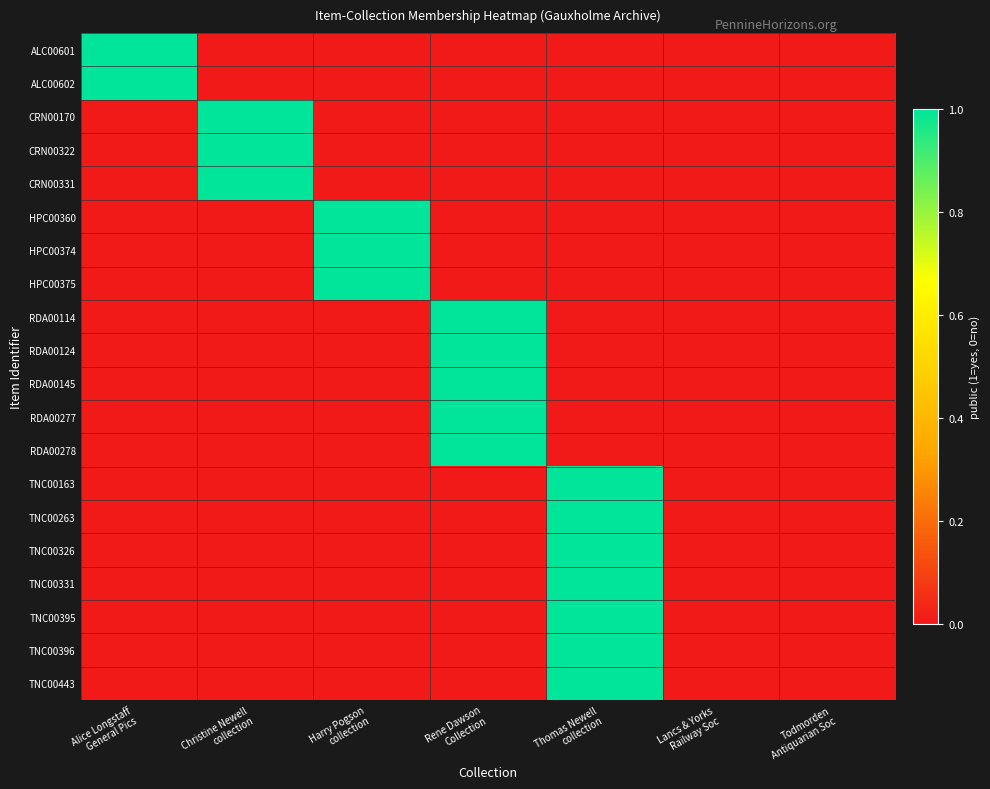

Reading right to left, transcribe all the data shown in this chart.

ALC00601: Todmorden
Antiquarian Soc=0	Lancs & Yorks
Railway Soc=0	Thomas Newell
collection=0	Rene Dawson
Collection=0	Harry Pogson
collection=0	Christine Newell
collection=0	Alice Longstaff
General Pics=1
ALC00602: Todmorden
Antiquarian Soc=0	Lancs & Yorks
Railway Soc=0	Thomas Newell
collection=0	Rene Dawson
Collection=0	Harry Pogson
collection=0	Christine Newell
collection=0	Alice Longstaff
General Pics=1
CRN00170: Todmorden
Antiquarian Soc=0	Lancs & Yorks
Railway Soc=0	Thomas Newell
collection=0	Rene Dawson
Collection=0	Harry Pogson
collection=0	Christine Newell
collection=1	Alice Longstaff
General Pics=0
CRN00322: Todmorden
Antiquarian Soc=0	Lancs & Yorks
Railway Soc=0	Thomas Newell
collection=0	Rene Dawson
Collection=0	Harry Pogson
collection=0	Christine Newell
collection=1	Alice Longstaff
General Pics=0
CRN00331: Todmorden
Antiquarian Soc=0	Lancs & Yorks
Railway Soc=0	Thomas Newell
collection=0	Rene Dawson
Collection=0	Harry Pogson
collection=0	Christine Newell
collection=1	Alice Longstaff
General Pics=0
HPC00360: Todmorden
Antiquarian Soc=0	Lancs & Yorks
Railway Soc=0	Thomas Newell
collection=0	Rene Dawson
Collection=0	Harry Pogson
collection=1	Christine Newell
collection=0	Alice Longstaff
General Pics=0
HPC00374: Todmorden
Antiquarian Soc=0	Lancs & Yorks
Railway Soc=0	Thomas Newell
collection=0	Rene Dawson
Collection=0	Harry Pogson
collection=1	Christine Newell
collection=0	Alice Longstaff
General Pics=0
HPC00375: Todmorden
Antiquarian Soc=0	Lancs & Yorks
Railway Soc=0	Thomas Newell
collection=0	Rene Dawson
Collection=0	Harry Pogson
collection=1	Christine Newell
collection=0	Alice Longstaff
General Pics=0
RDA00114: Todmorden
Antiquarian Soc=0	Lancs & Yorks
Railway Soc=0	Thomas Newell
collection=0	Rene Dawson
Collection=1	Harry Pogson
collection=0	Christine Newell
collection=0	Alice Longstaff
General Pics=0
RDA00124: Todmorden
Antiquarian Soc=0	Lancs & Yorks
Railway Soc=0	Thomas Newell
collection=0	Rene Dawson
Collection=1	Harry Pogson
collection=0	Christine Newell
collection=0	Alice Longstaff
General Pics=0
RDA00145: Todmorden
Antiquarian Soc=0	Lancs & Yorks
Railway Soc=0	Thomas Newell
collection=0	Rene Dawson
Collection=1	Harry Pogson
collection=0	Christine Newell
collection=0	Alice Longstaff
General Pics=0
RDA00277: Todmorden
Antiquarian Soc=0	Lancs & Yorks
Railway Soc=0	Thomas Newell
collection=0	Rene Dawson
Collection=1	Harry Pogson
collection=0	Christine Newell
collection=0	Alice Longstaff
General Pics=0
RDA00278: Todmorden
Antiquarian Soc=0	Lancs & Yorks
Railway Soc=0	Thomas Newell
collection=0	Rene Dawson
Collection=1	Harry Pogson
collection=0	Christine Newell
collection=0	Alice Longstaff
General Pics=0
TNC00163: Todmorden
Antiquarian Soc=0	Lancs & Yorks
Railway Soc=0	Thomas Newell
collection=1	Rene Dawson
Collection=0	Harry Pogson
collection=0	Christine Newell
collection=0	Alice Longstaff
General Pics=0
TNC00263: Todmorden
Antiquarian Soc=0	Lancs & Yorks
Railway Soc=0	Thomas Newell
collection=1	Rene Dawson
Collection=0	Harry Pogson
collection=0	Christine Newell
collection=0	Alice Longstaff
General Pics=0
TNC00326: Todmorden
Antiquarian Soc=0	Lancs & Yorks
Railway Soc=0	Thomas Newell
collection=1	Rene Dawson
Collection=0	Harry Pogson
collection=0	Christine Newell
collection=0	Alice Longstaff
General Pics=0
TNC00331: Todmorden
Antiquarian Soc=0	Lancs & Yorks
Railway Soc=0	Thomas Newell
collection=1	Rene Dawson
Collection=0	Harry Pogson
collection=0	Christine Newell
collection=0	Alice Longstaff
General Pics=0
TNC00395: Todmorden
Antiquarian Soc=0	Lancs & Yorks
Railway Soc=0	Thomas Newell
collection=1	Rene Dawson
Collection=0	Harry Pogson
collection=0	Christine Newell
collection=0	Alice Longstaff
General Pics=0
TNC00396: Todmorden
Antiquarian Soc=0	Lancs & Yorks
Railway Soc=0	Thomas Newell
collection=1	Rene Dawson
Collection=0	Harry Pogson
collection=0	Christine Newell
collection=0	Alice Longstaff
General Pics=0
TNC00443: Todmorden
Antiquarian Soc=0	Lancs & Yorks
Railway Soc=0	Thomas Newell
collection=1	Rene Dawson
Collection=0	Harry Pogson
collection=0	Christine Newell
collection=0	Alice Longstaff
General Pics=0